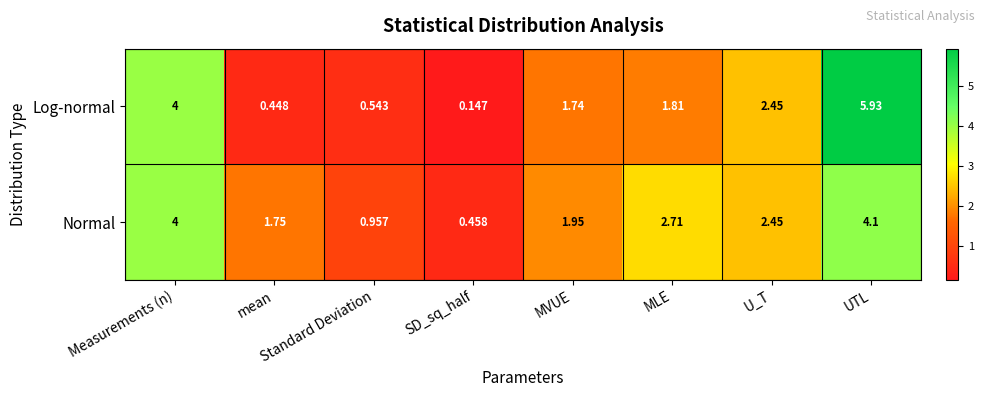

Which category has the highest value across all series?

UTL